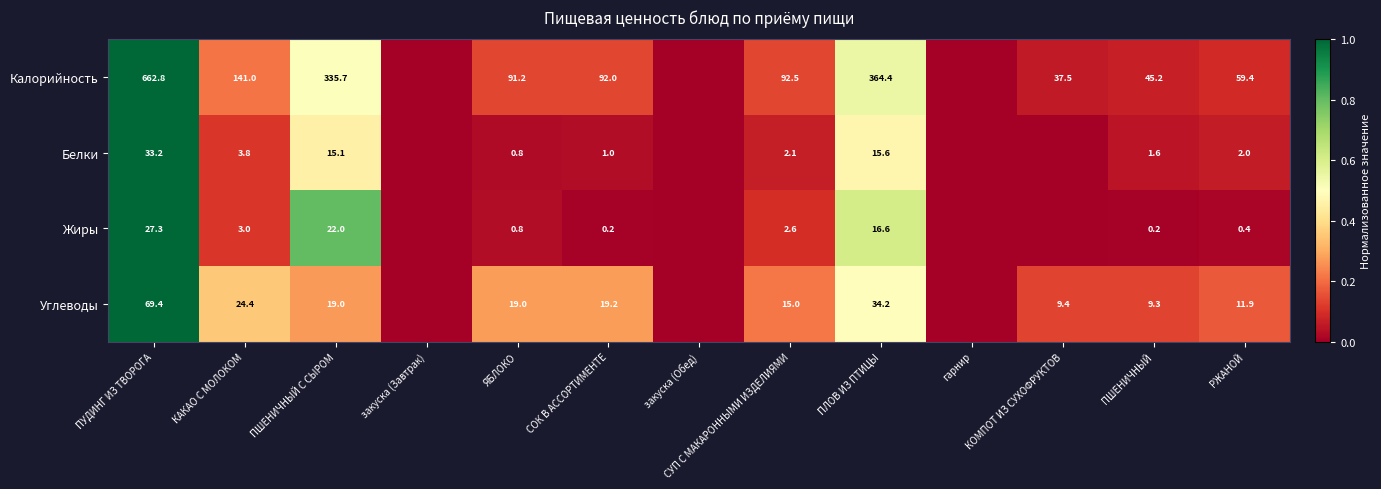

Between ПШЕНИЧНЫЙ С СЫРОМ and ПЛОВ ИЗ ПТИЦЫ, which series saw the biggest shift?

Калорийность